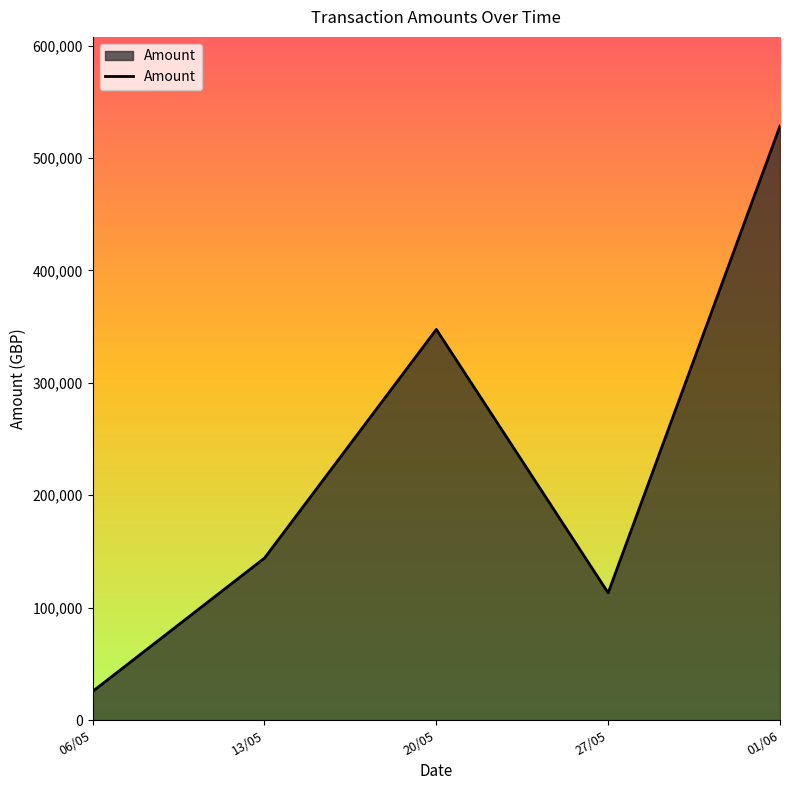

Read the value at 06/05.

25460.8